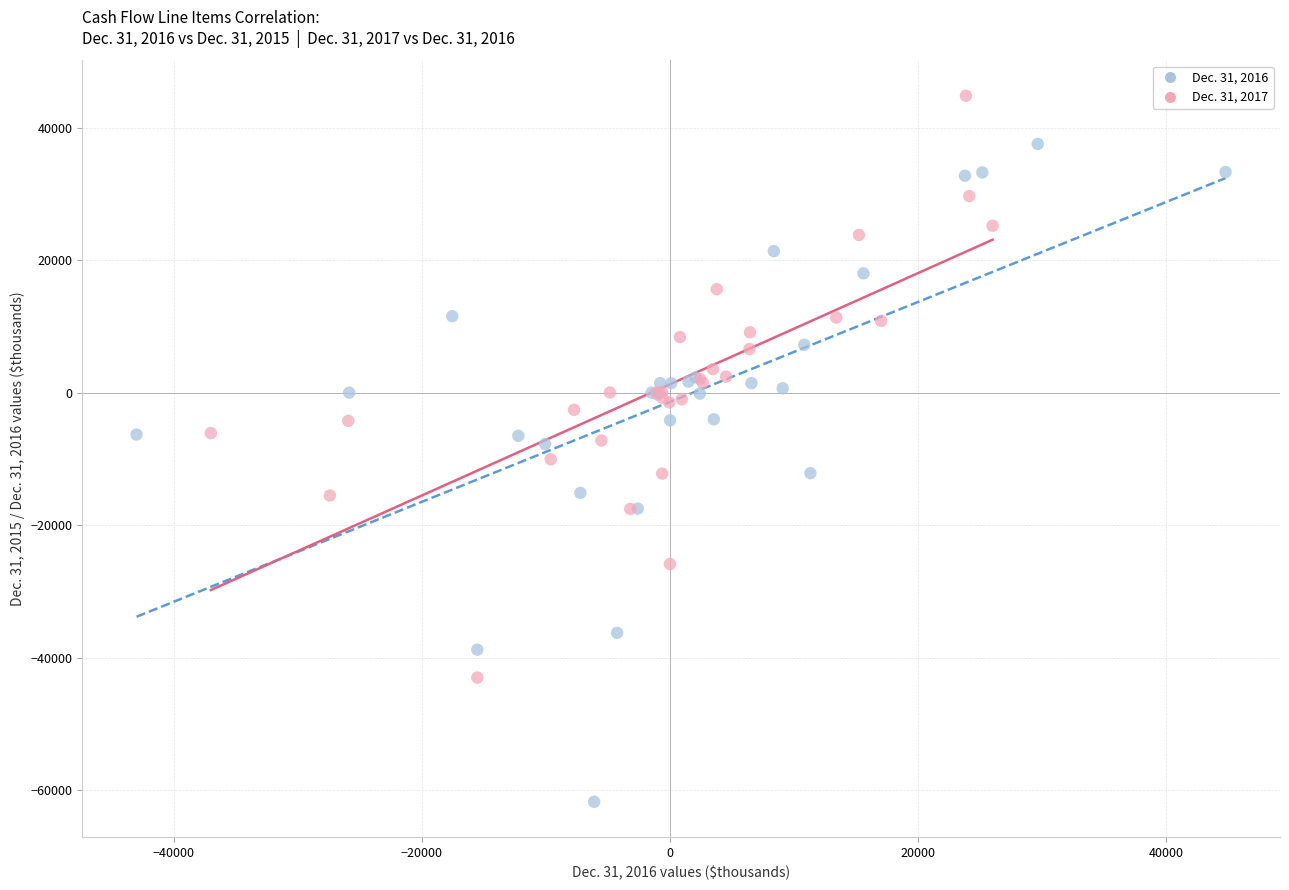

Which series contains the lowest Y value?

Dec. 31, 2016